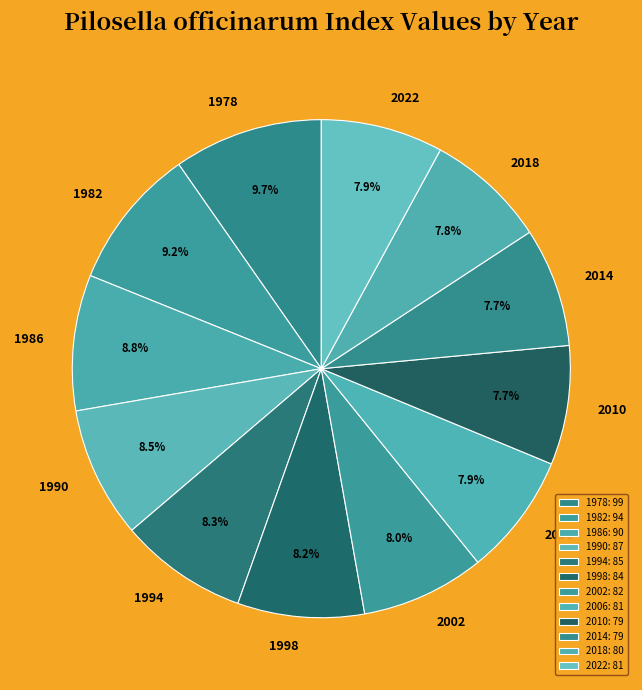

Which has a higher value, 2018 or 1978?

1978